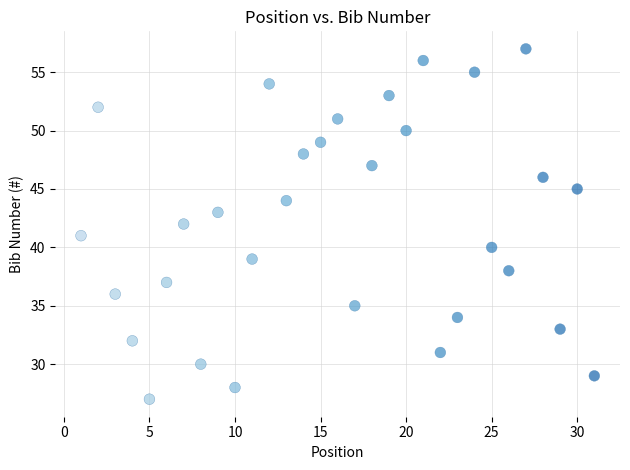

What is the range of Y values (max minus min)?

30